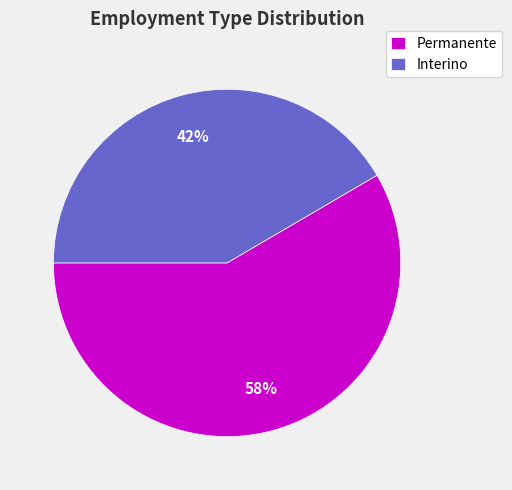

Is Permanente the majority of the pie?

Yes